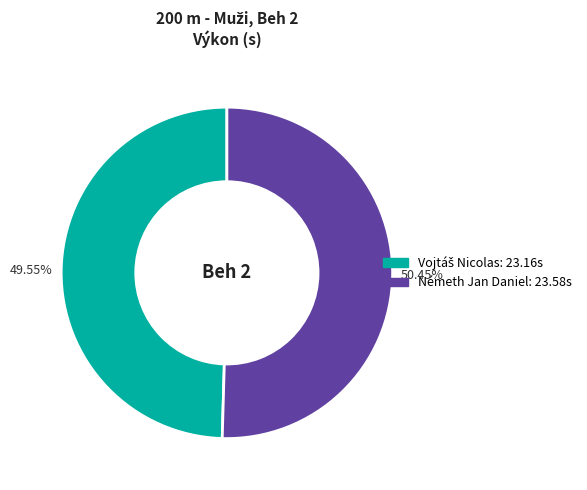

What is the majority slice?

Németh Jan Daniel